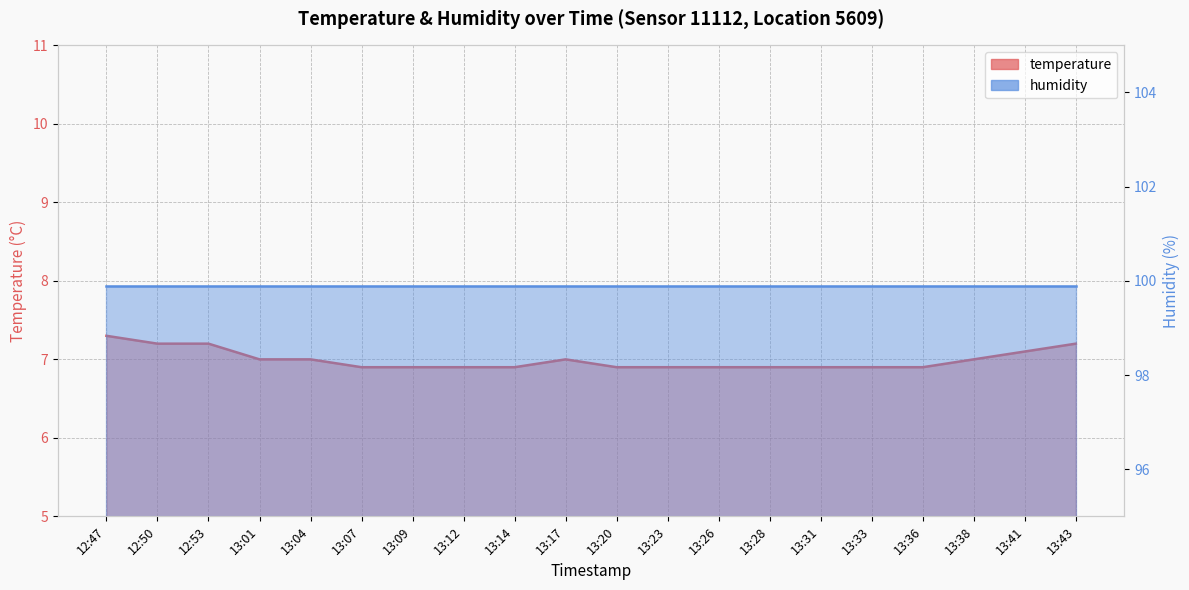

Reading right to left, transcribe all the data shown in this chart.

7.2	7.1	7.0	6.9	6.9	6.9	6.9	6.9	6.9	6.9	7.0	6.9	6.9	6.9	6.9	7.0	7.0	7.2	7.2	7.3